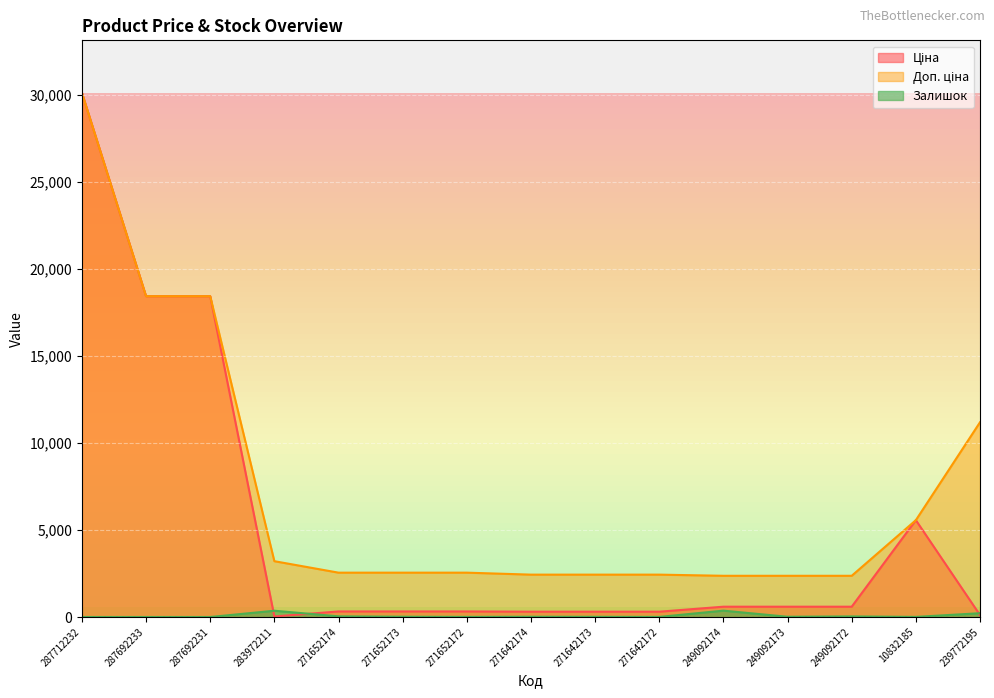

What are all the series names shown in the legend?

Ціна, Доп. ціна, Залишок